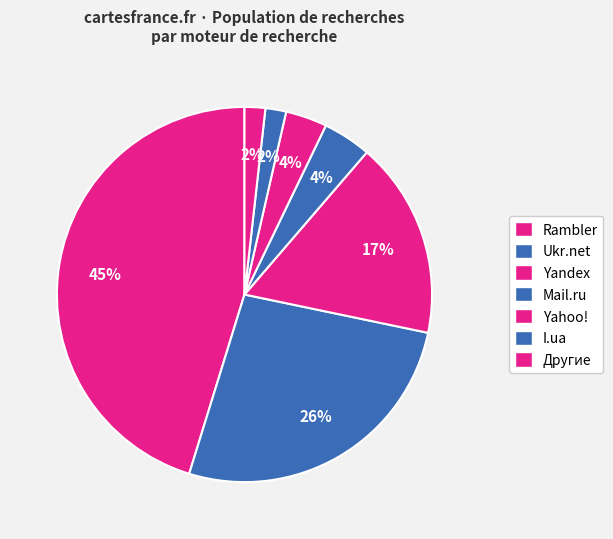

How many slices are in this pie chart?

7